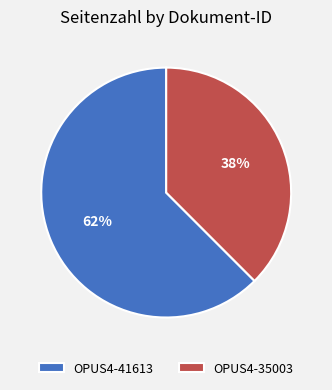

How many slices are in this pie chart?

2